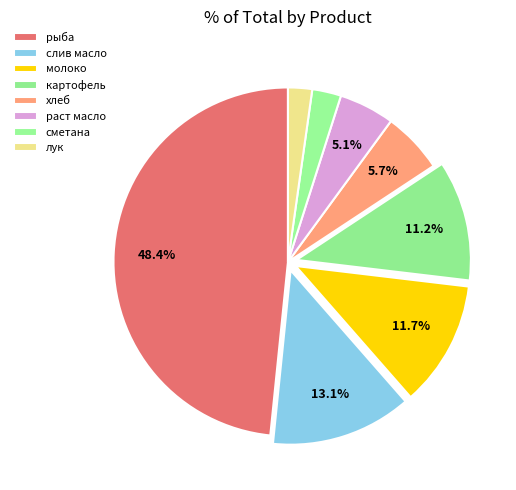

To the nearest percent, what percentage of the pie is рыба?

48%